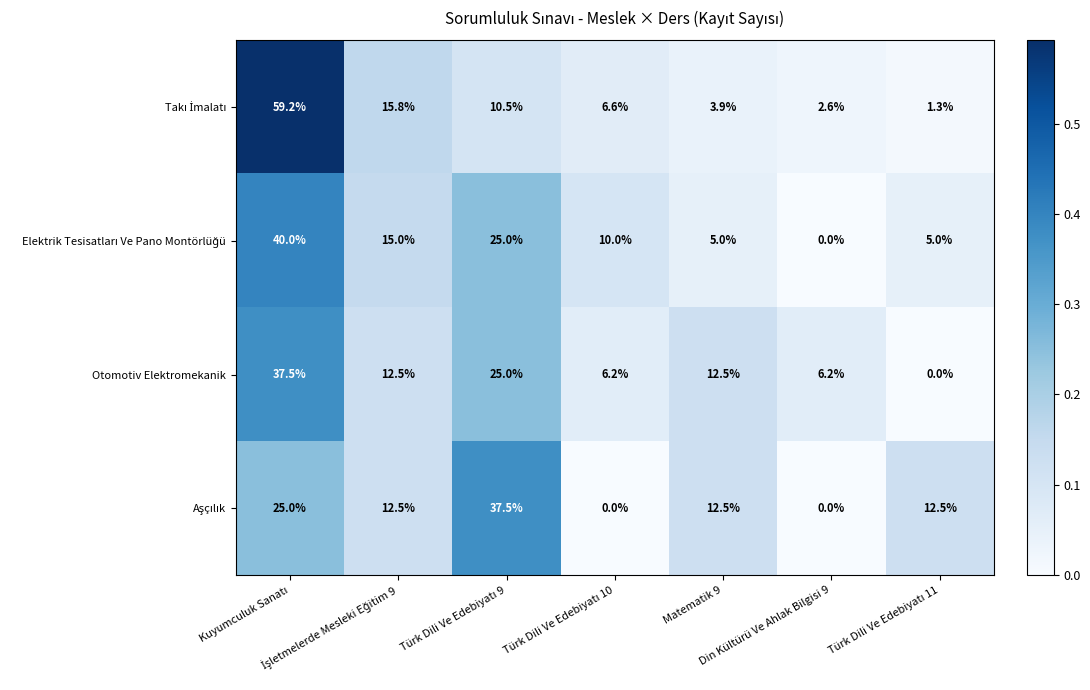

What is the average value of the Otomotiv Elektromekanik series?

14.3